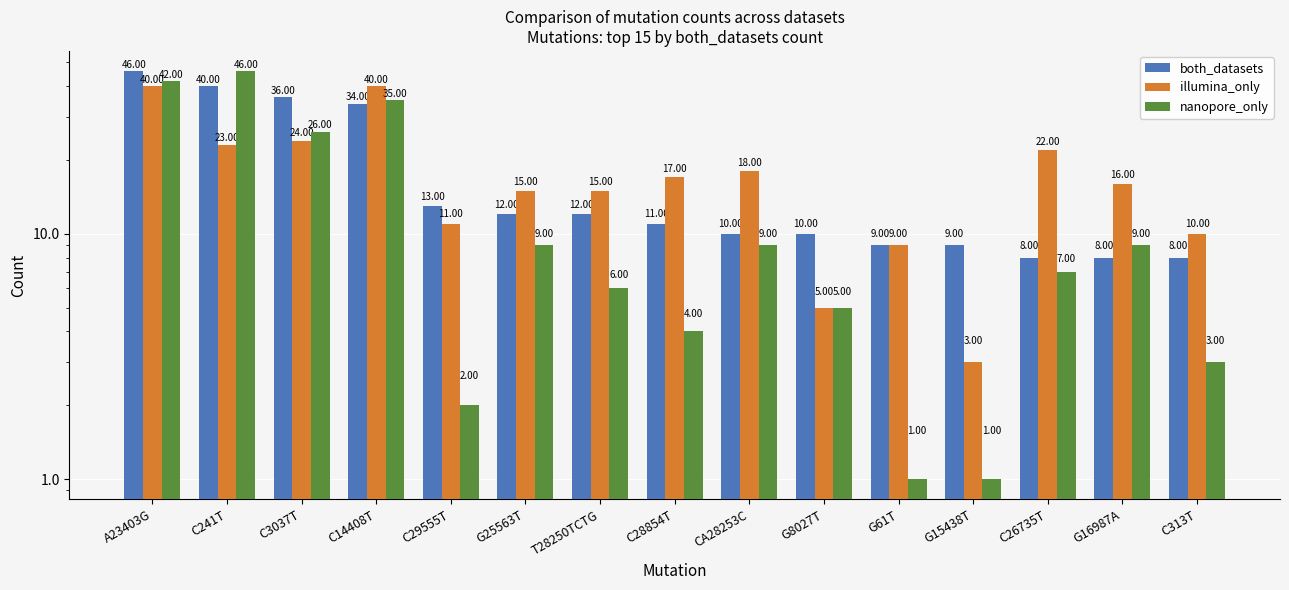

Rank the series by their maximum value, from highest to lowest.

both_datasets, nanopore_only, illumina_only